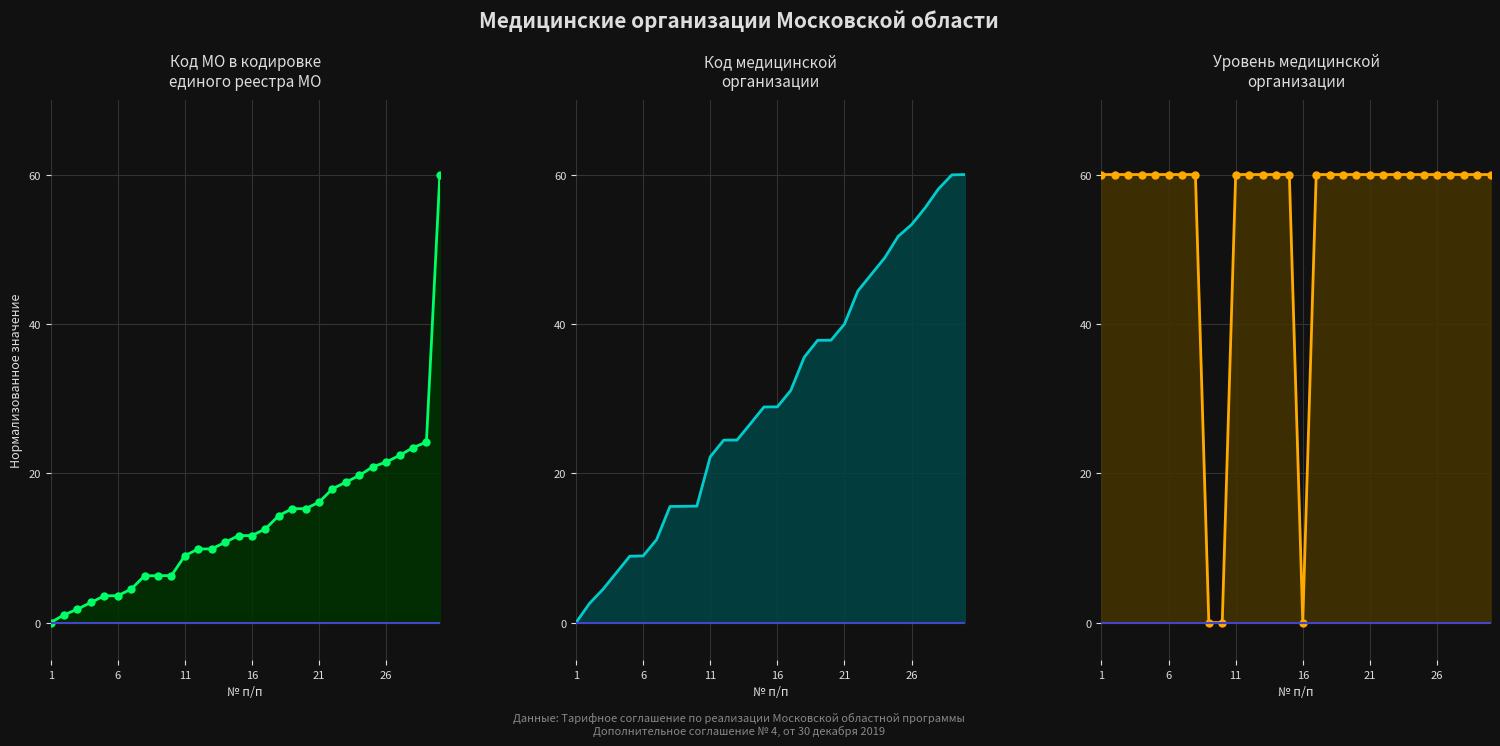

True or false: Код МО в кодировке единого реестра МО points has a value of 10.1 at 8.

False